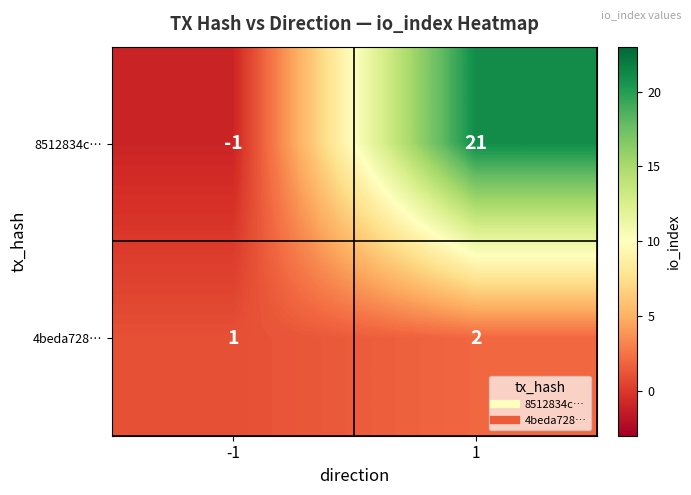

What is the sum of the 8512834c… values at -1 and 1?

20